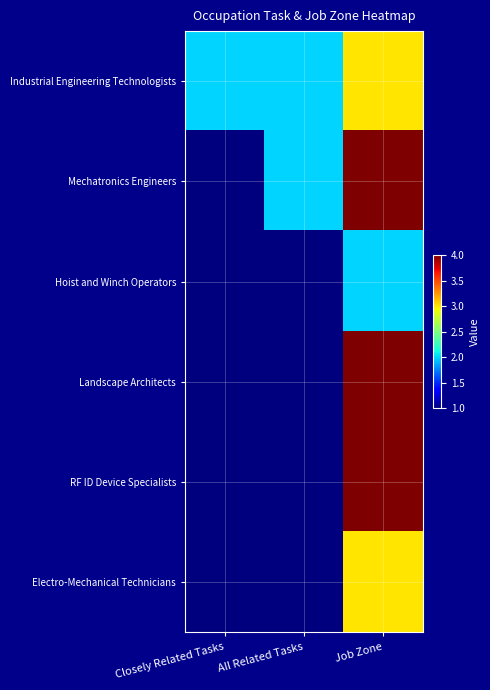

Which series has the largest range (max minus min)?

Mechatronics Engineers